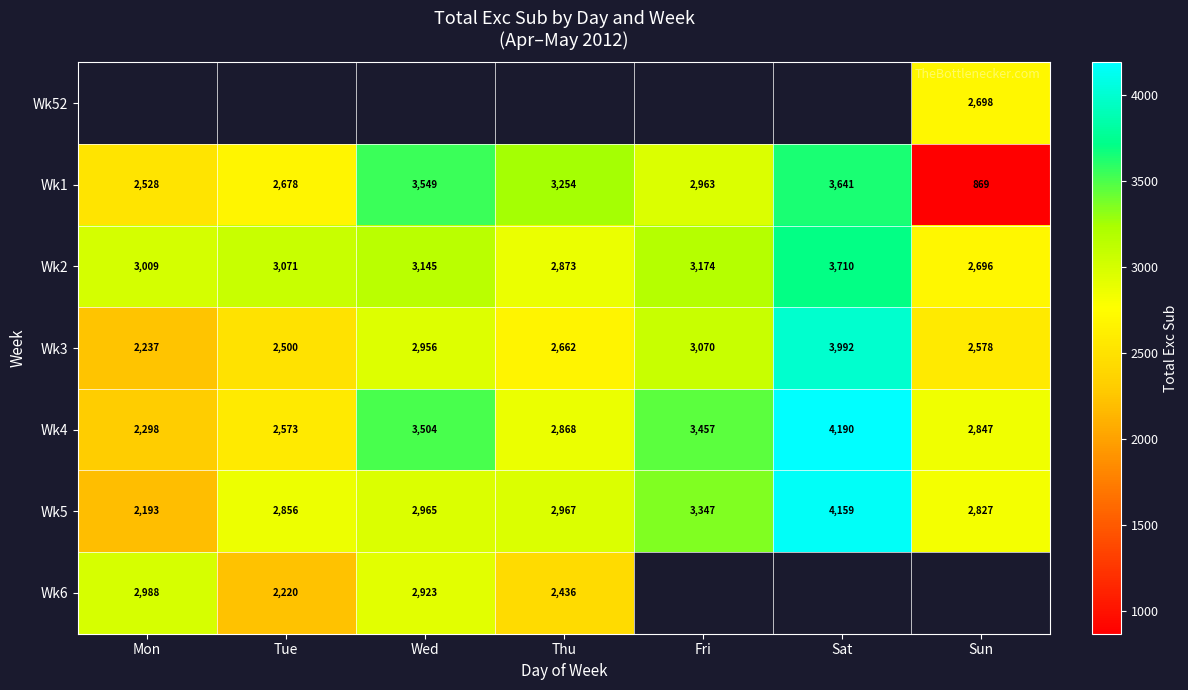

What is the difference between the Wk1 values at Tue and Wed?

871